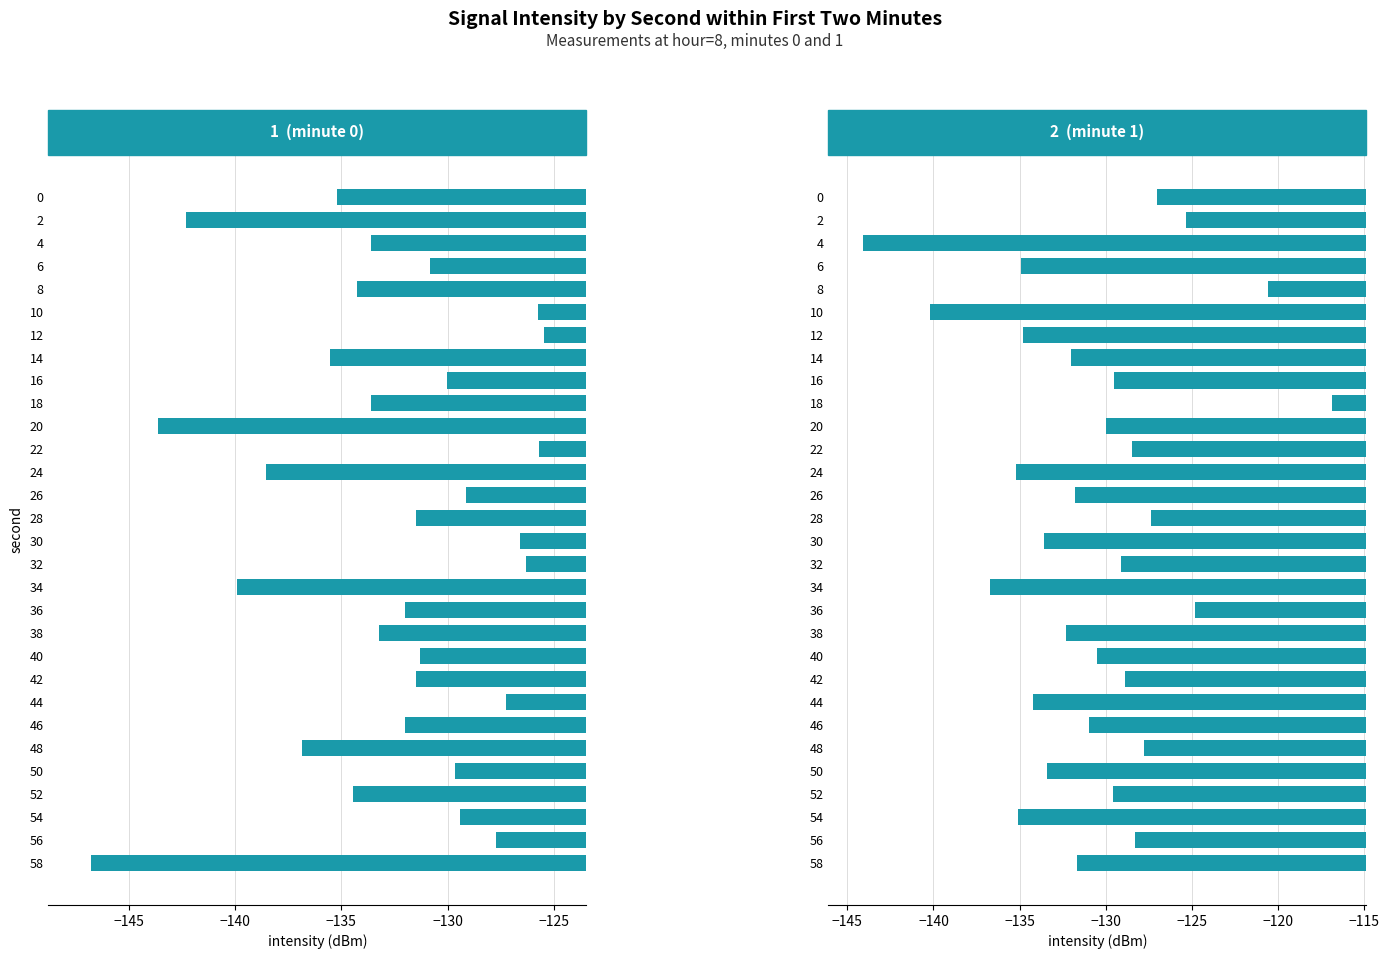

Which has a higher value, 52 or 16?

16